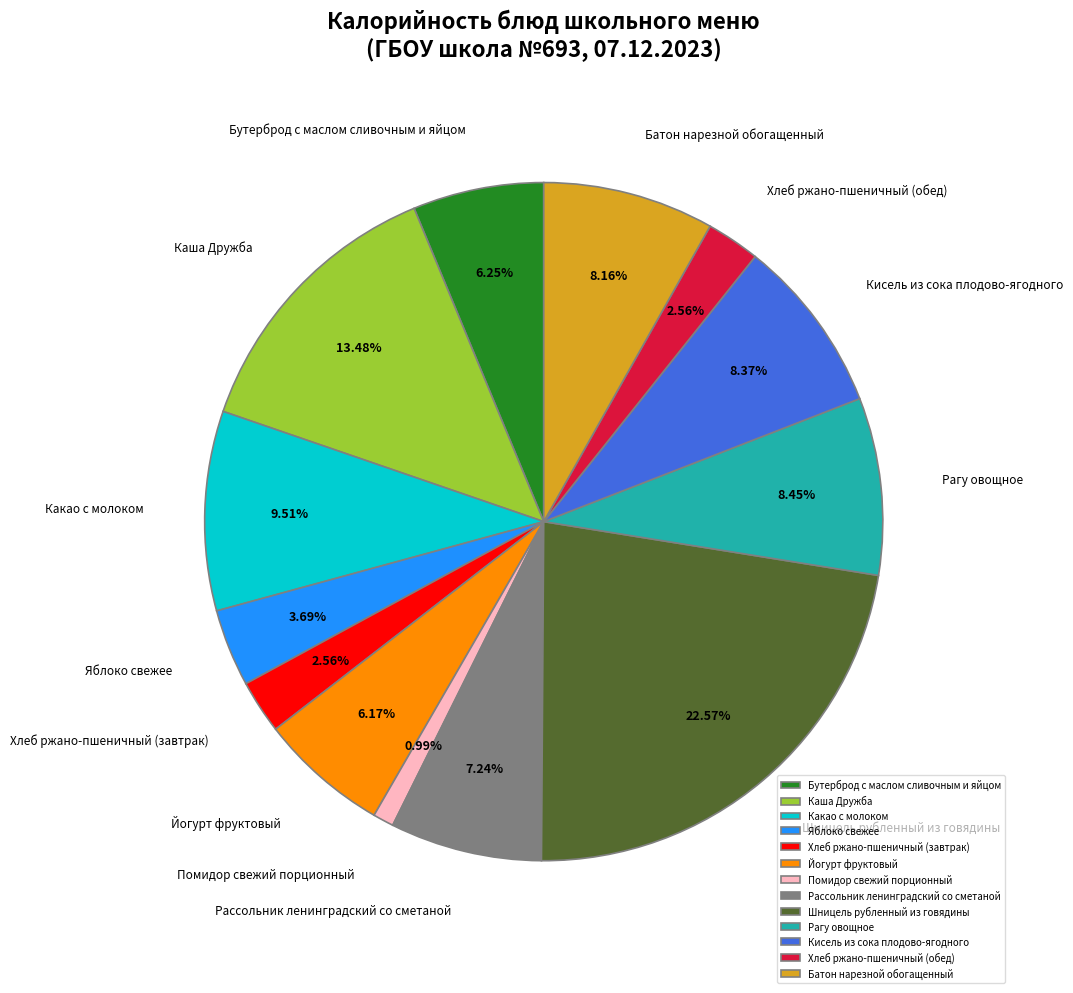

Does Хлеб ржано-пшеничный (обед) account for over 50% of the chart?

No